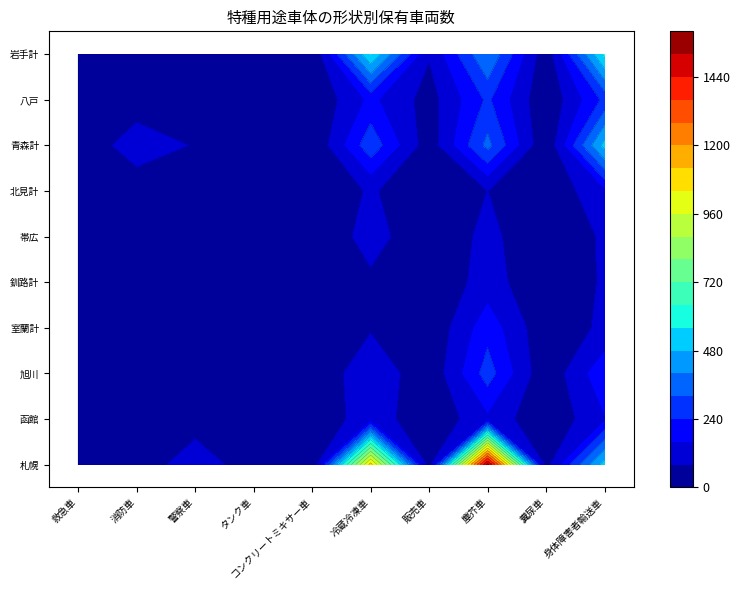

Rank the categories by 釧路計 value from highest to lowest.

塵芥車, 身体障害者輸送車, 冷蔵冷凍車, 警察車, 消防車, 糞尿車, タンク車, 販売車, コンクリートミキサー車, 救急車